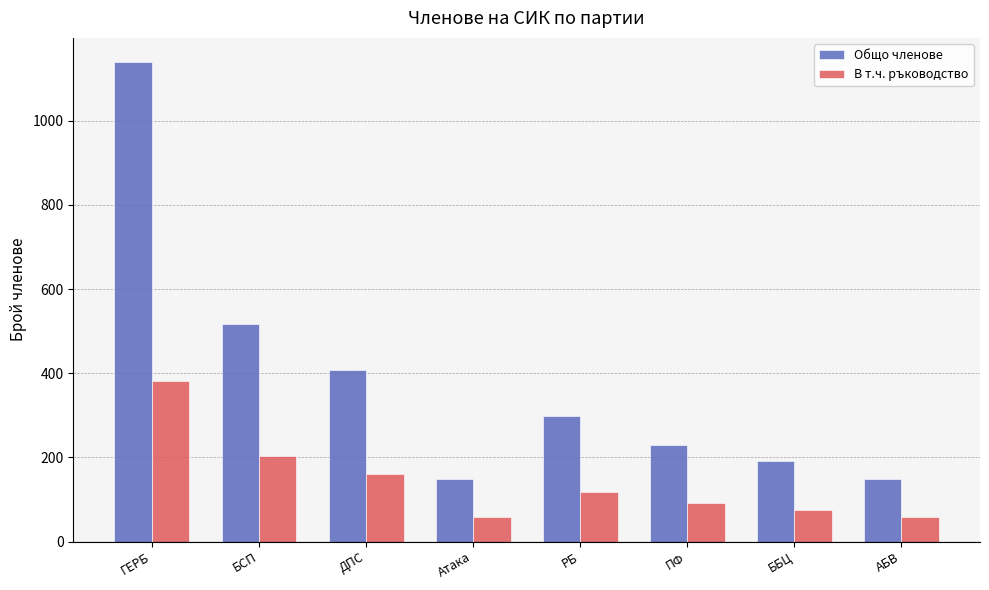

What is the difference between the second highest and second lowest values in the В т.ч. ръководство series?

145